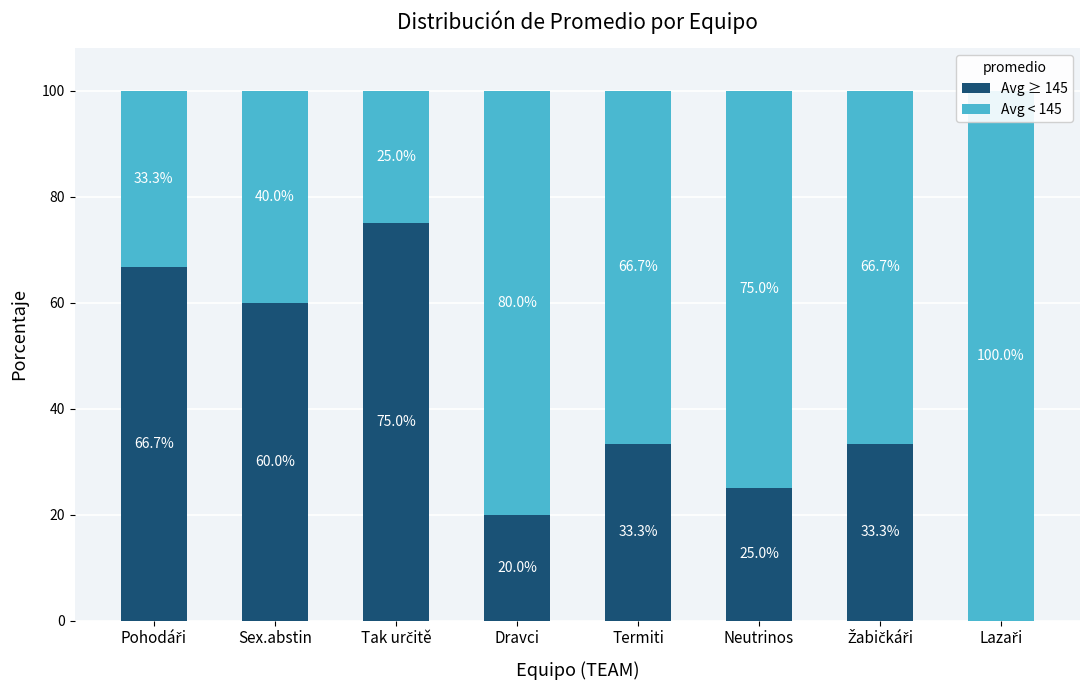

What is the value of the Avg < 145 bar at the 2nd from the left?

40.0